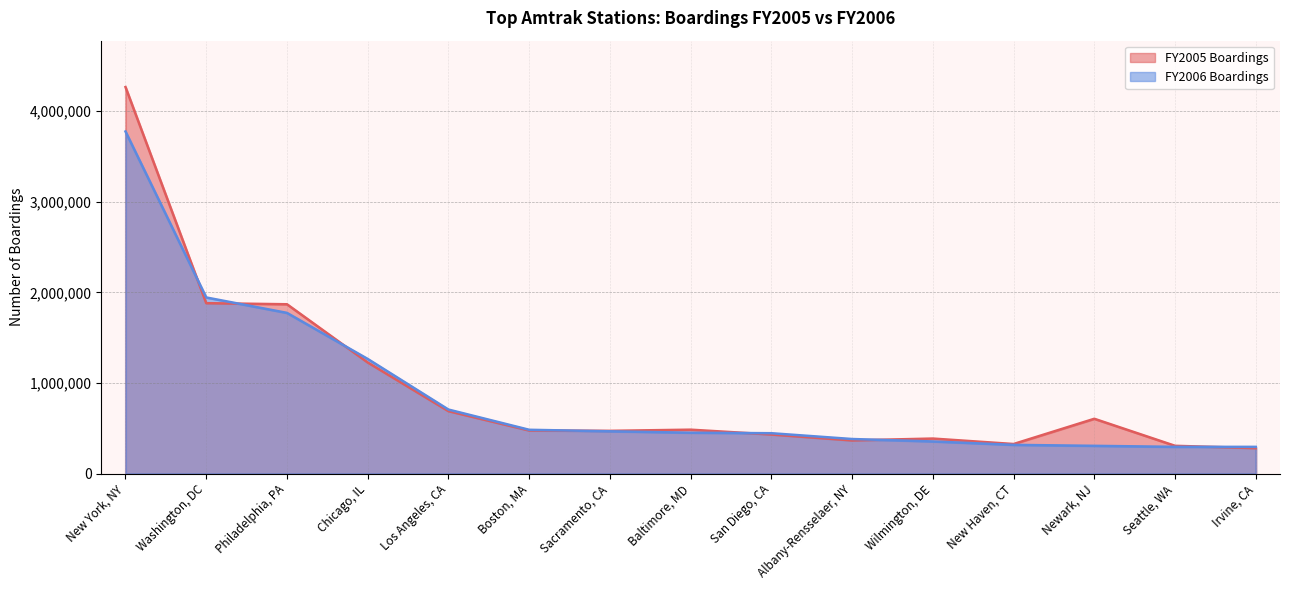

What are all the series names shown in the legend?

FY2005 Boardings, FY2006 Boardings